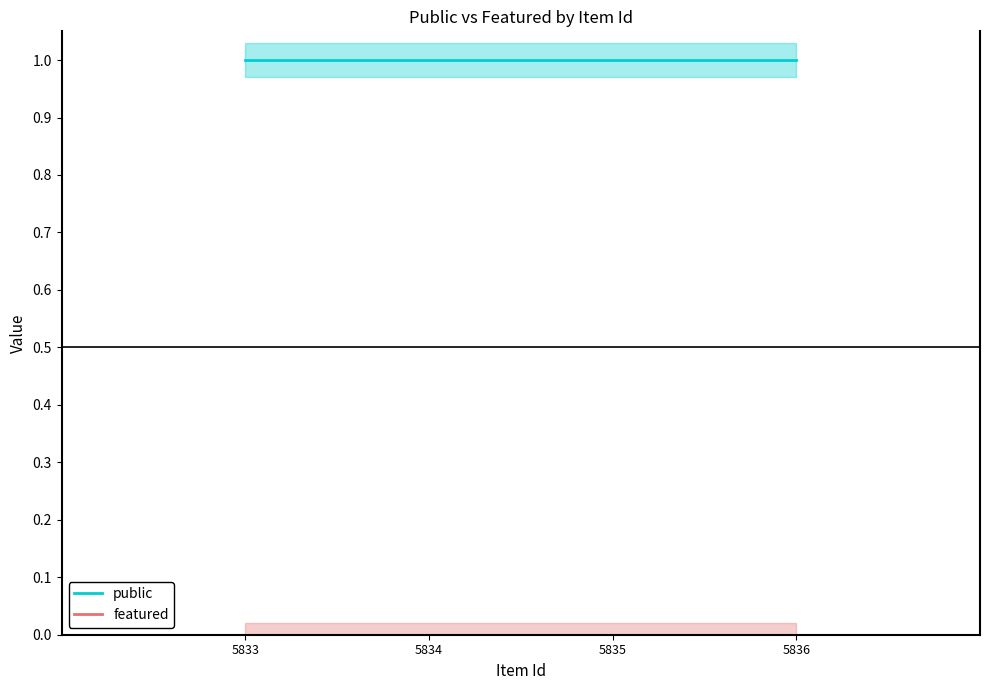

Rank the series at 5833 from highest to lowest value.

public, featured